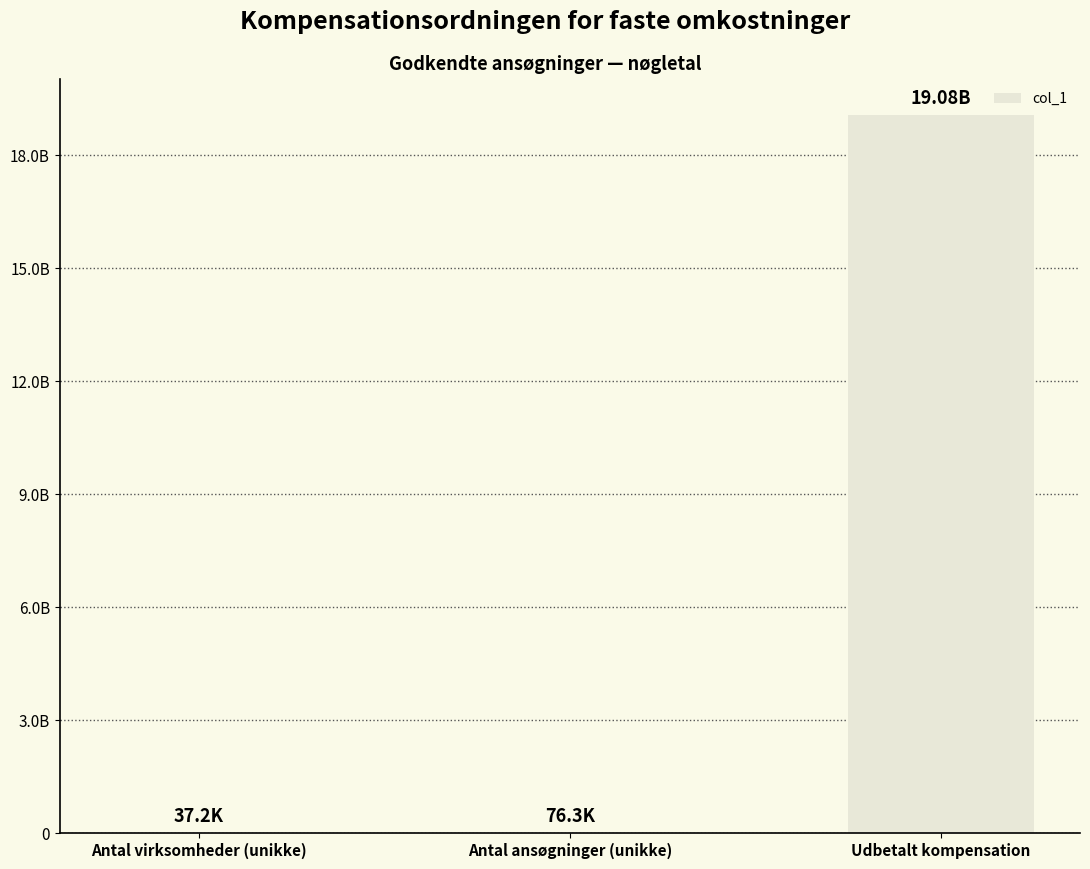

Are the bars horizontal?

No